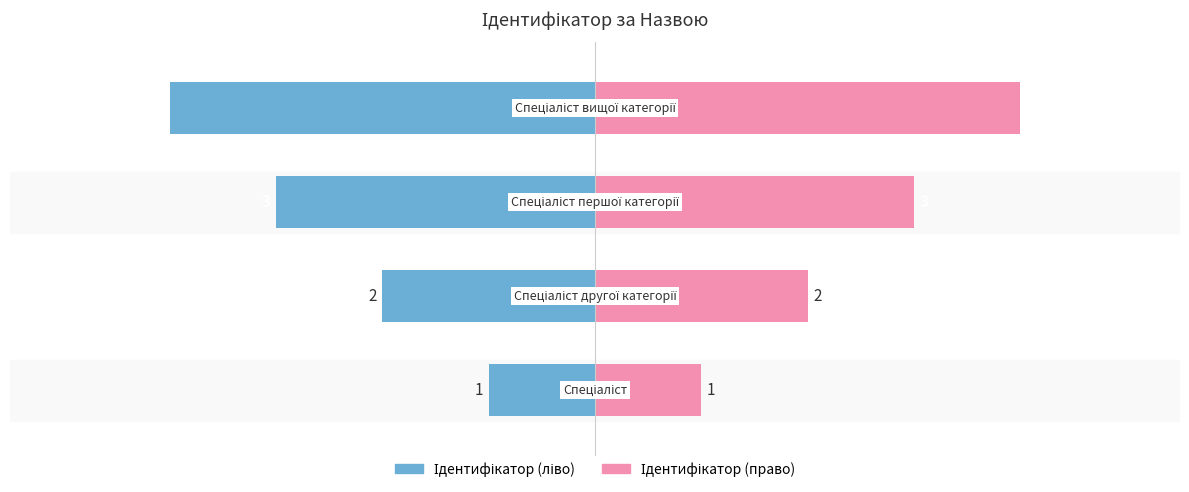

Is the value of Ідентифікатор (ліво) at 3 greater than the value of Ідентифікатор (право) at 2?

No